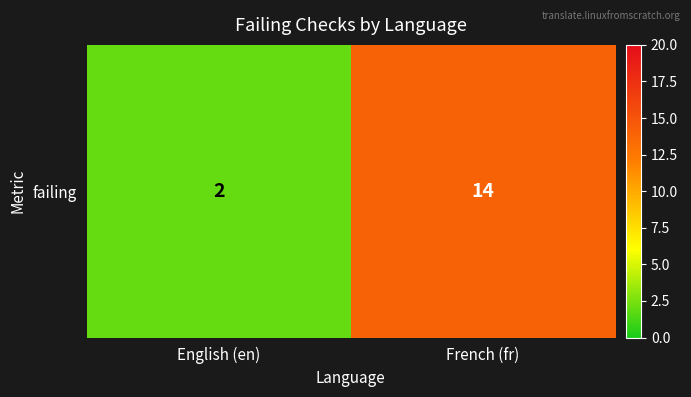

Approximately how many times larger is the value at French (fr) compared to English (en)?

7.0